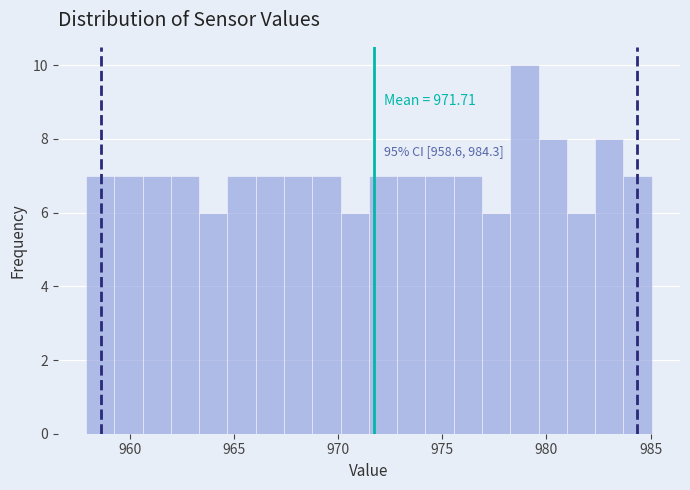

Around what value on the x-axis is the tallest bar? Give the approximate position of its centre, as read against the axis.

979.0